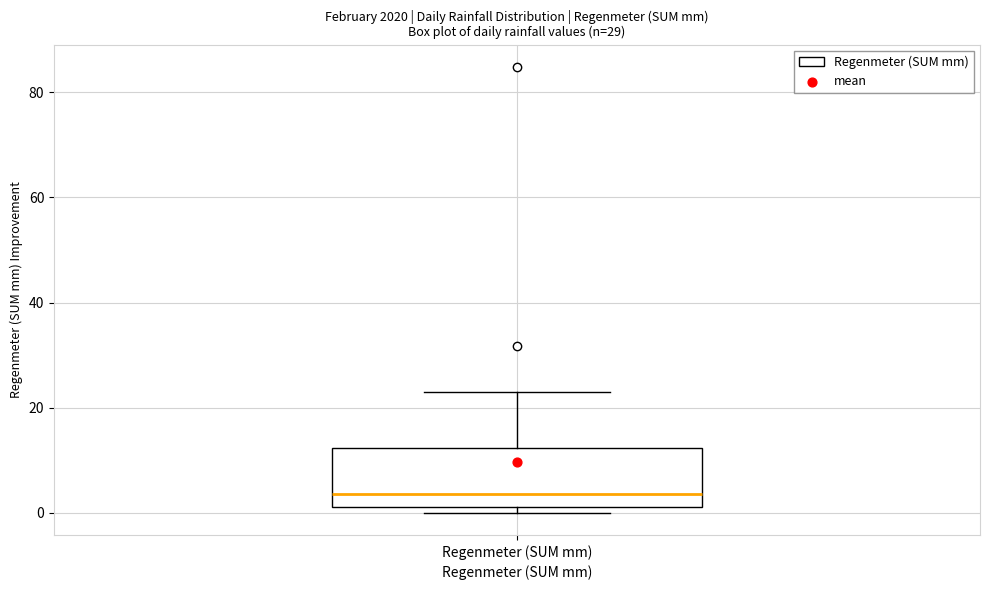

Read this box plot against the y-axis: the position of the median line, the range covered by the box, and the ends of both whiskers. The values are not printed on the chart, so give them approximately, as read against the axis.

median 4, box 2 to 12, whiskers 0 to 24